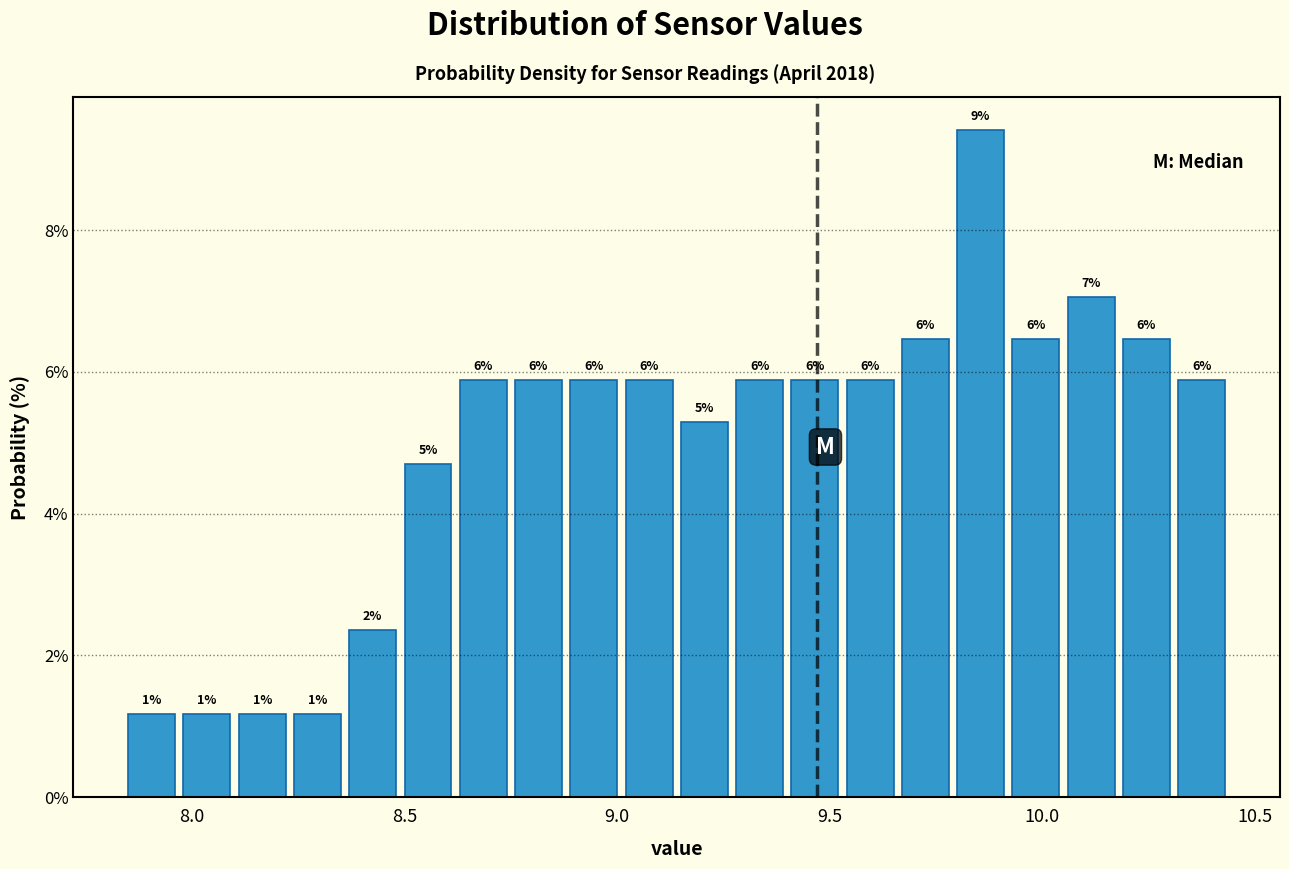

Read against the x-axis, roughly where is the centre of the tallest bar?

9.85